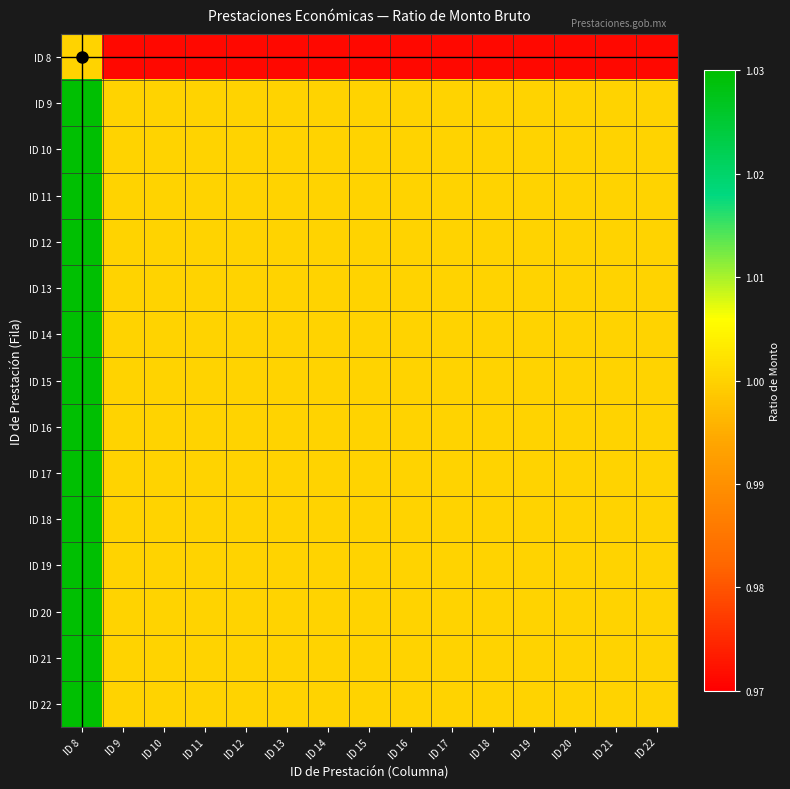

Rank the series by their maximum value, from highest to lowest.

ID 9, ID 10, ID 11, ID 12, ID 13, ID 14, ID 15, ID 16, ID 17, ID 18, ID 19, ID 20, ID 21, ID 22, ID 8